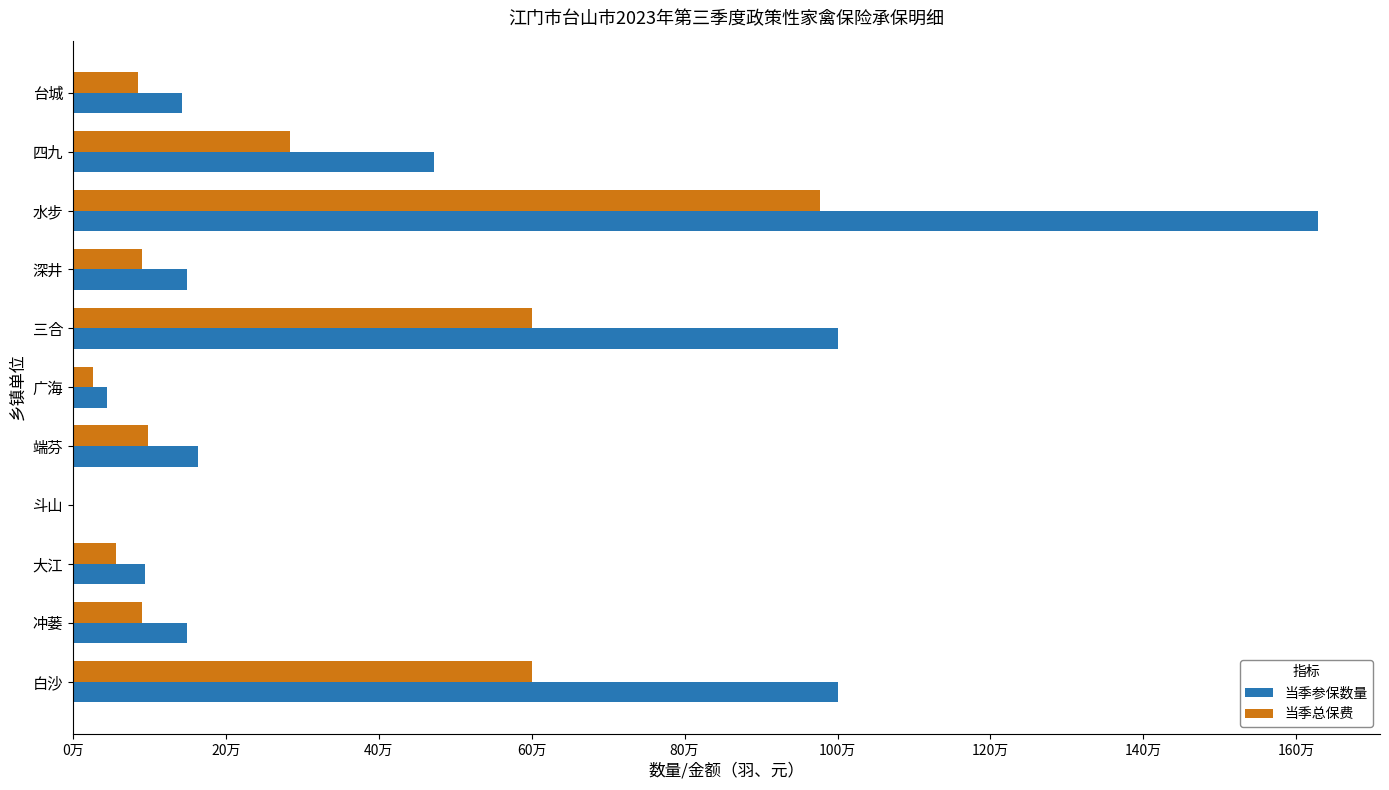

What are all the series names shown in the legend?

当季参保数量, 当季总保费